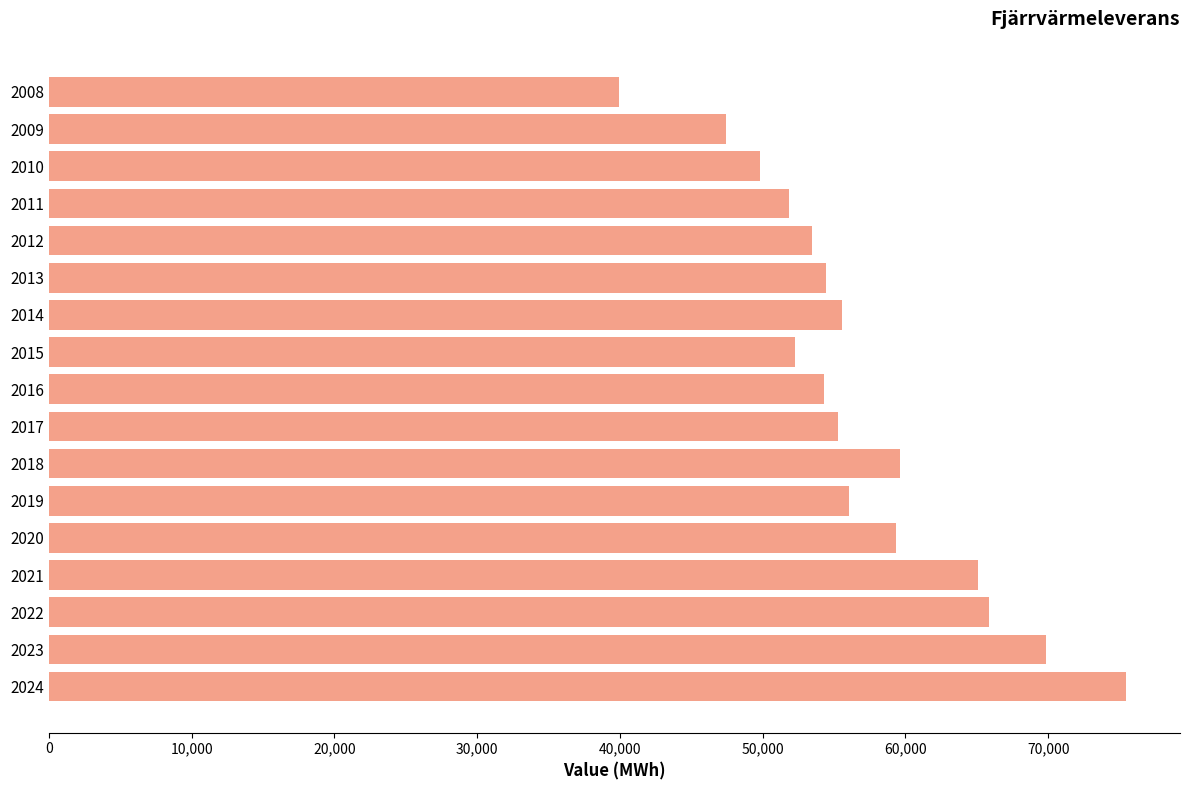

How many data points are less than 55307?

8